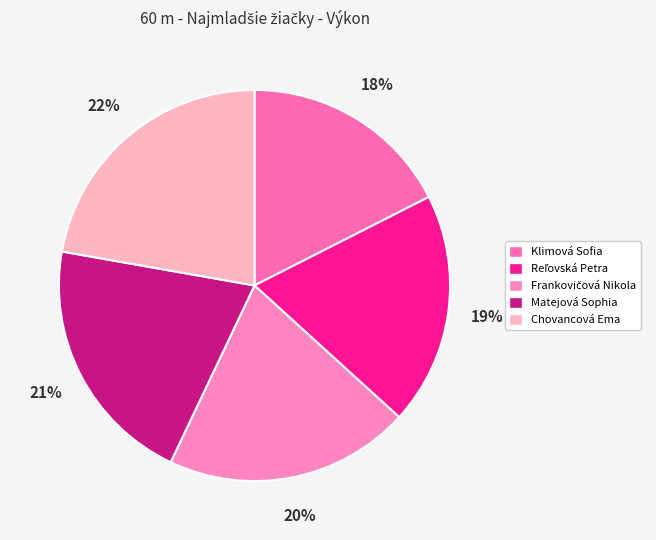

How many slices are in this pie chart?

5